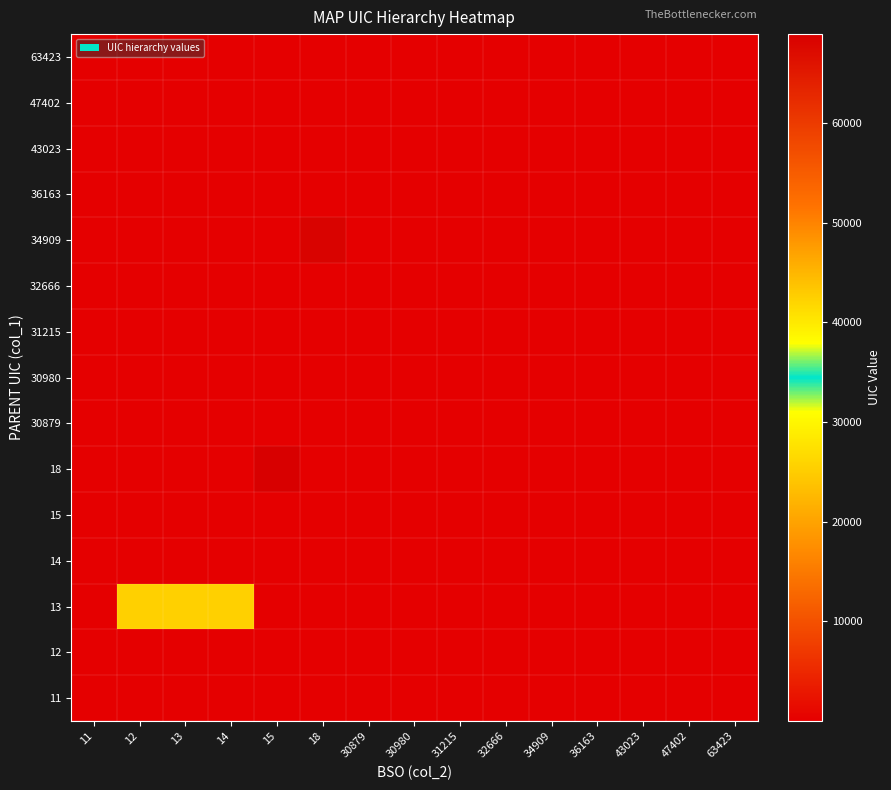

What is the difference between the highest and lowest values at 30980?

7